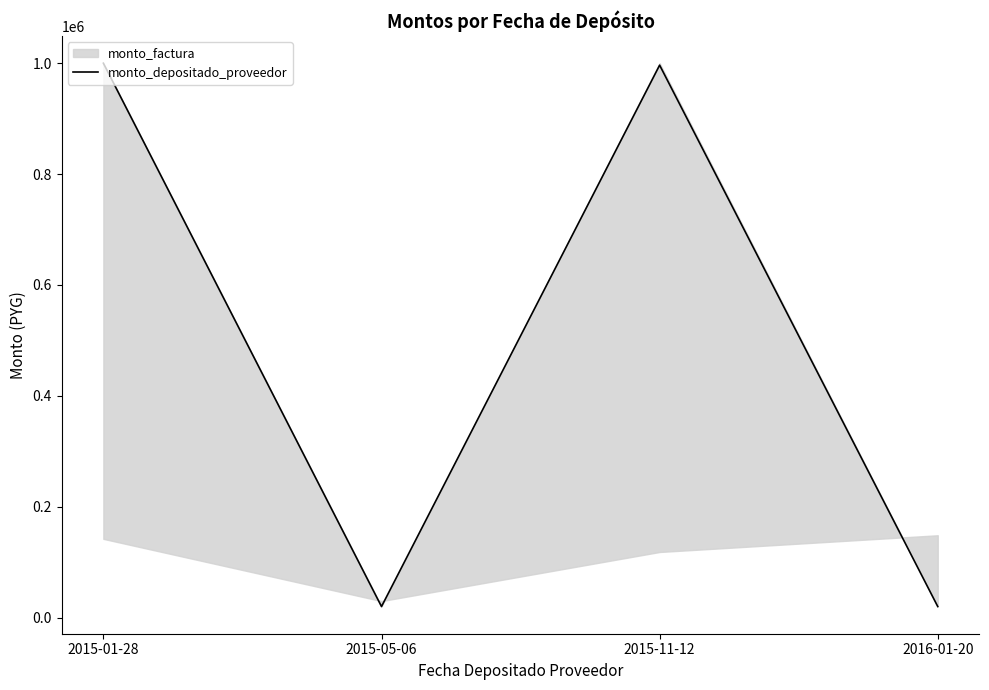

What is the sum of the values at 2015-01-28 and 2015-11-12?

1996436